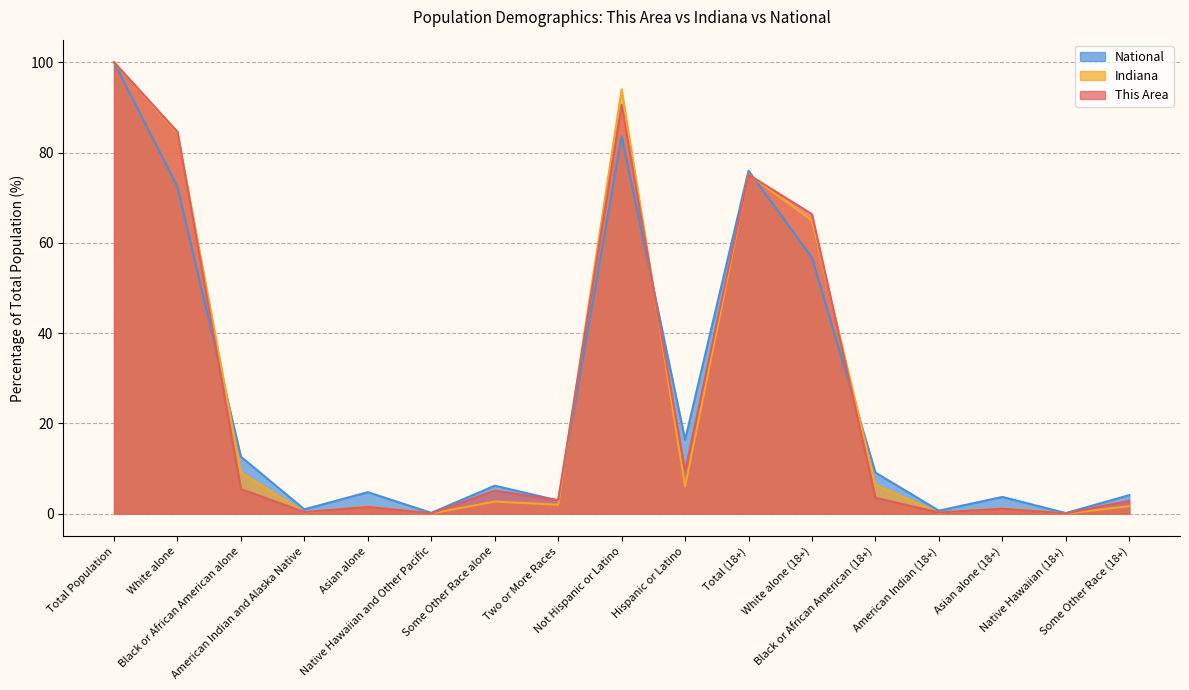

True or false: National and This Area cross at least once.

True